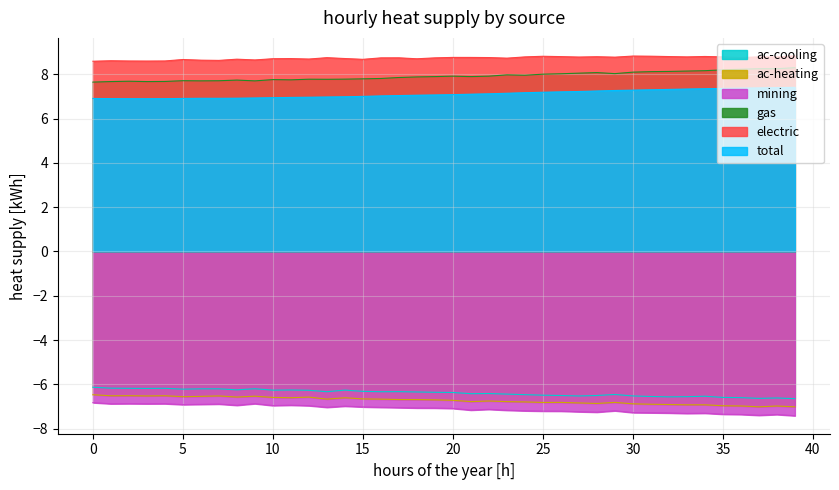

The 4.8 series shows -6.5 at 29. True or false?

True